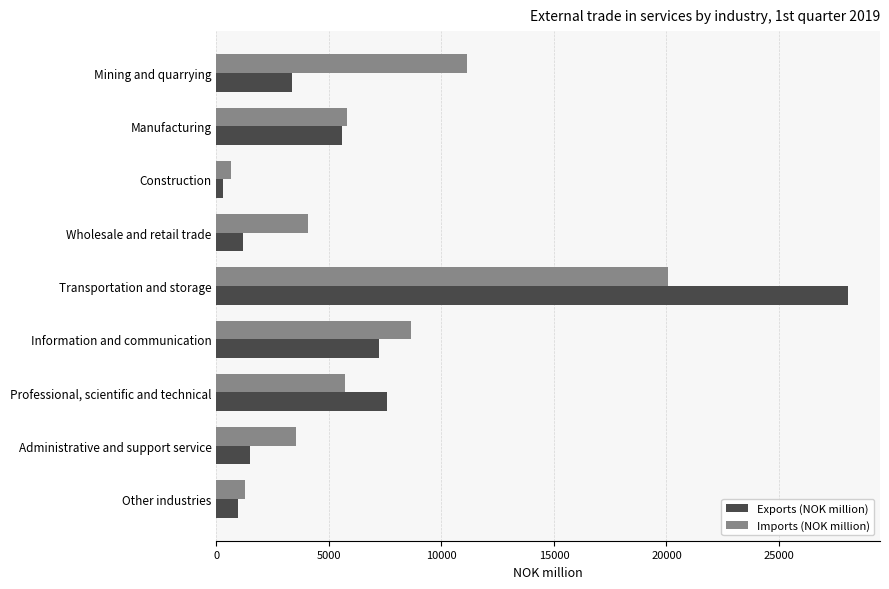

At which category is the sum across all series the highest?

Transportation and storage